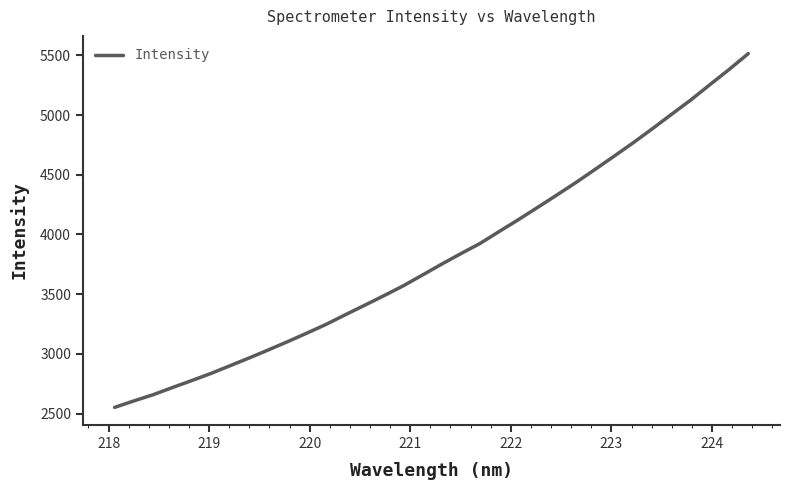

Reading right to left, what are all the values shown in this chart?

5514.6	5381.8	5254.6	5126.0	5006.4	4885.6	4767.9	4655.0	4543.5	4433.3	4328.2	4224.7	4122.2	4023.3	3923.0	3837.9	3749.7	3658.5	3568.3	3486.2	3406.4	3327.4	3246.8	3173.8	3102.4	3033.4	2966.0	2900.6	2835.6	2775.8	2717.8	2657.8	2606.2	2552.1